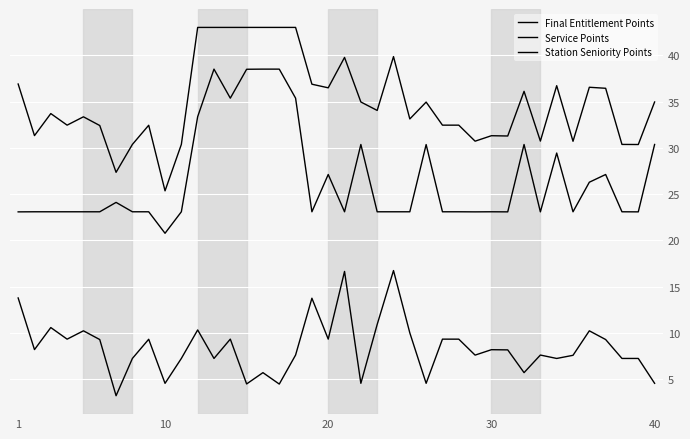

How many lines are shown in the chart?

3